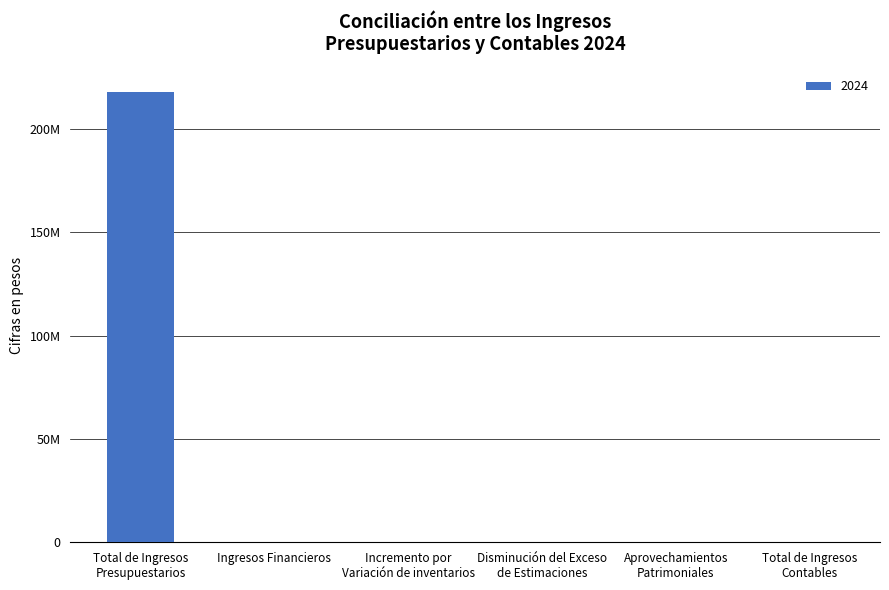

Count the number of data series in this chart.

1